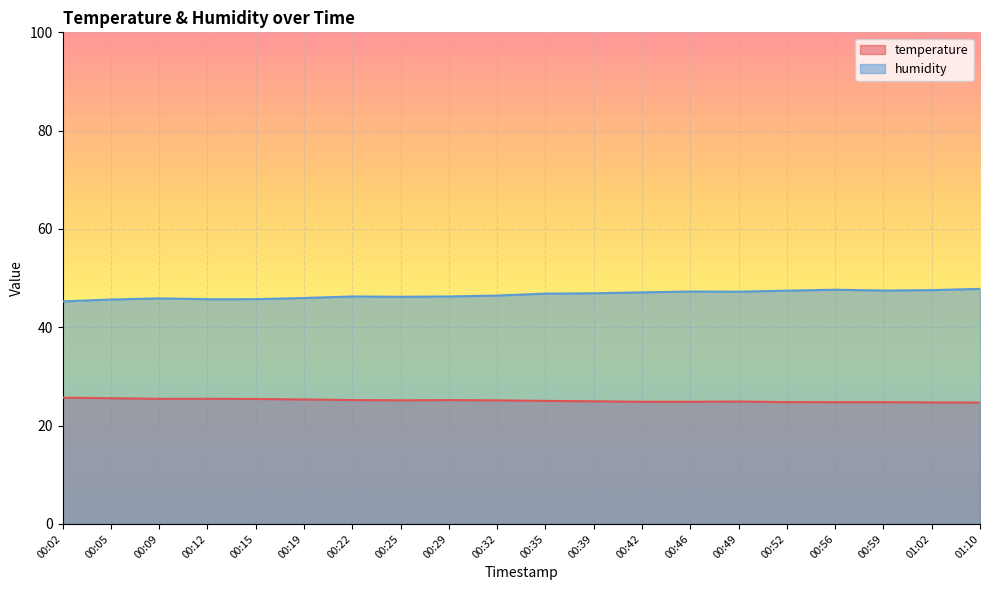

Between 00:25 and 00:35, which is larger?

00:25